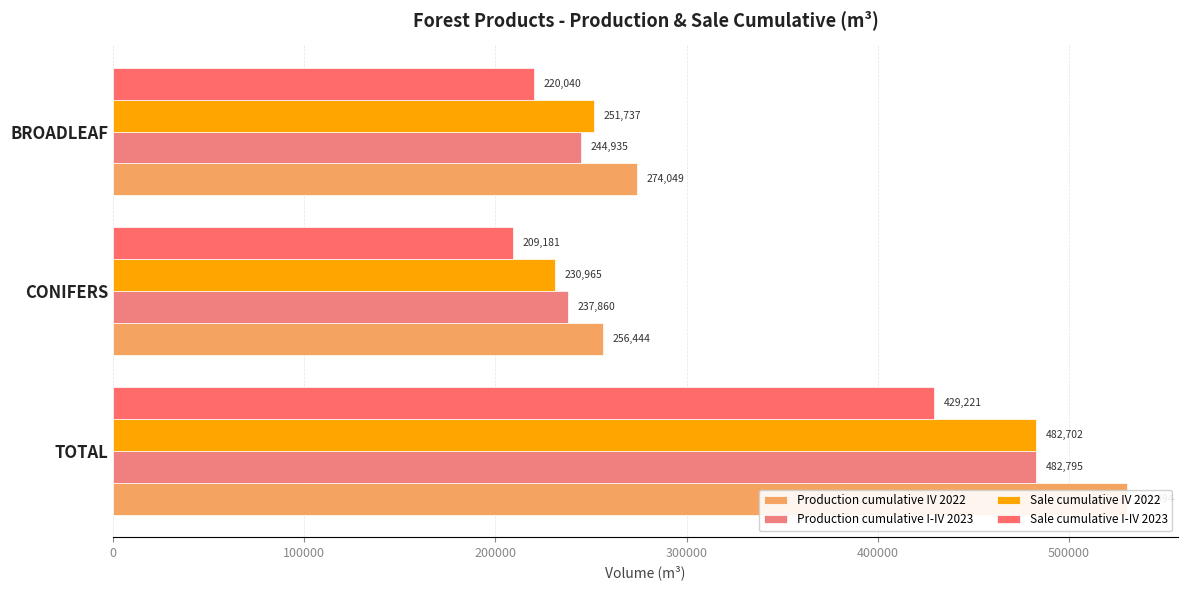

What is the sum of all Production cumulative IV 2022 values?

1060987.5